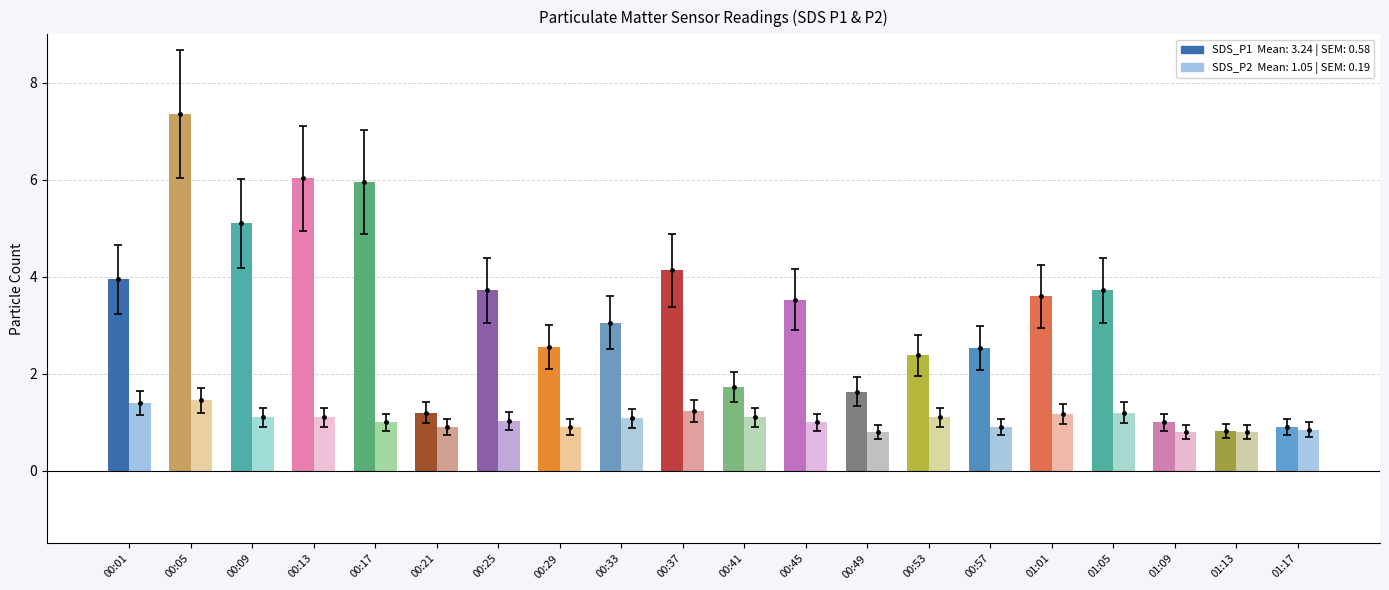

What is the difference between the second highest and second lowest values in the SDS_P2 series?

0.6